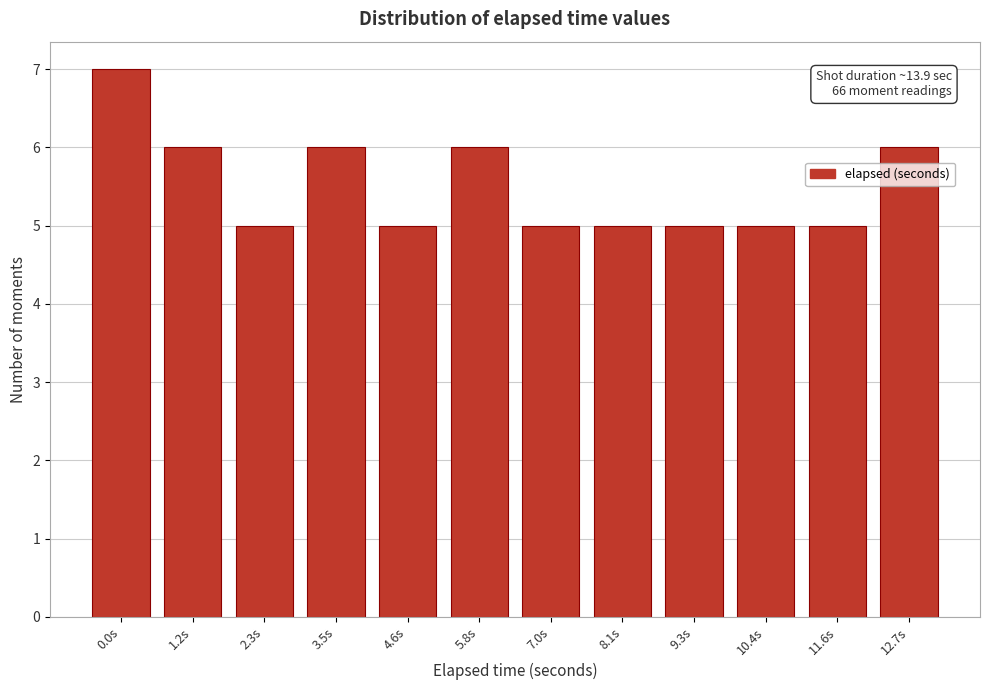

Reading left to right, what are all the values shown in this chart?

0.0s=7	1.2s=6	2.3s=5	3.5s=6	4.6s=5	5.8s=6	7.0s=5	8.1s=5	9.3s=5	10.4s=5	11.6s=5	12.7s=6